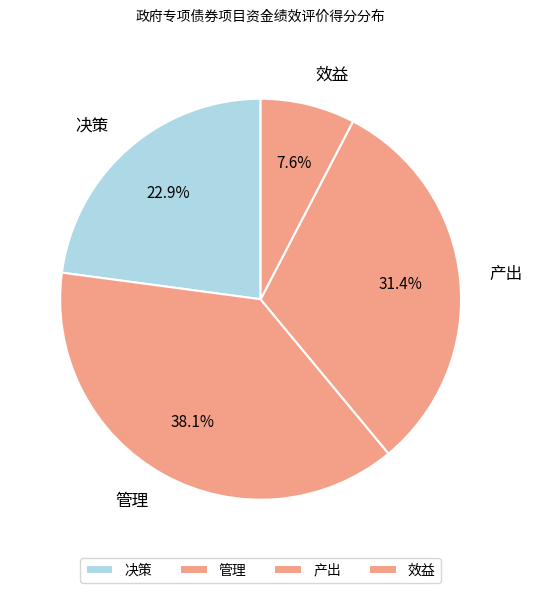

Count the number of slices in the pie.

4